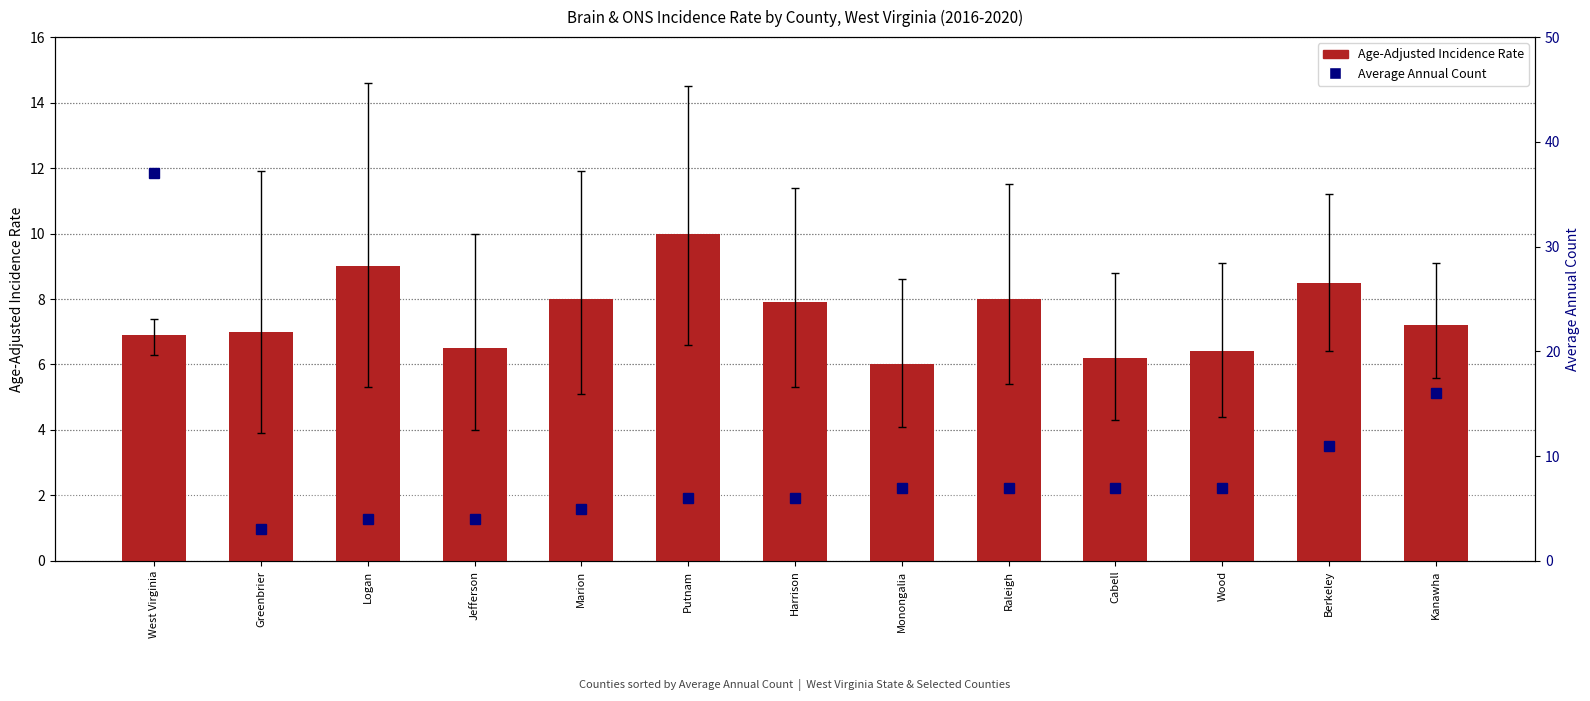

Where is Average Annual Count nearest to the value 20?

Kanawha